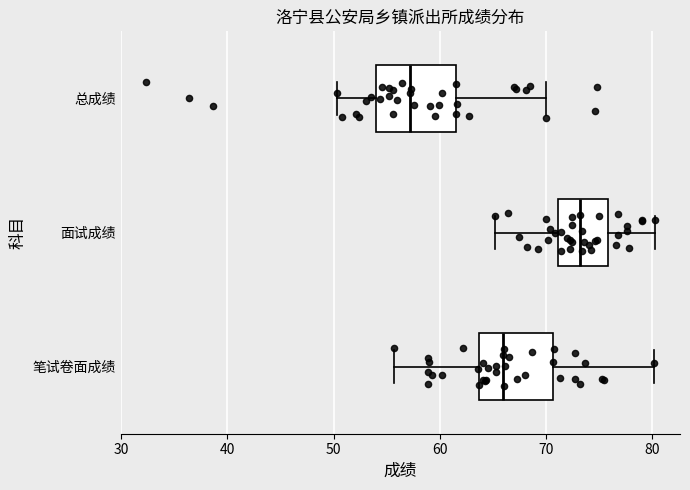

Which box's median line is the furthest to the left?

总成绩